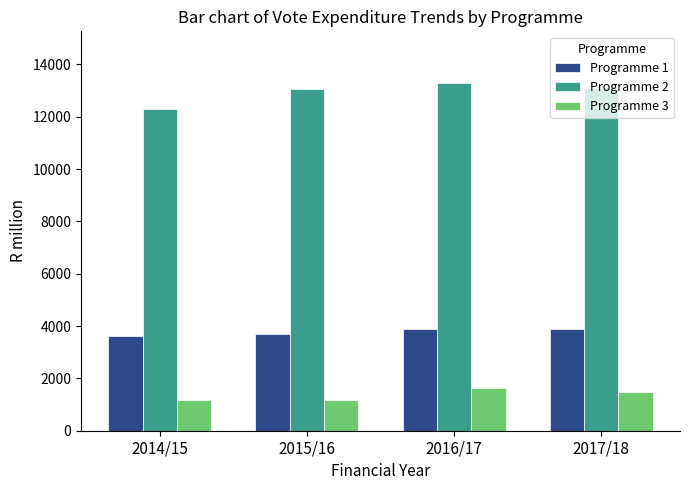

Count the number of categories in the chart.

4